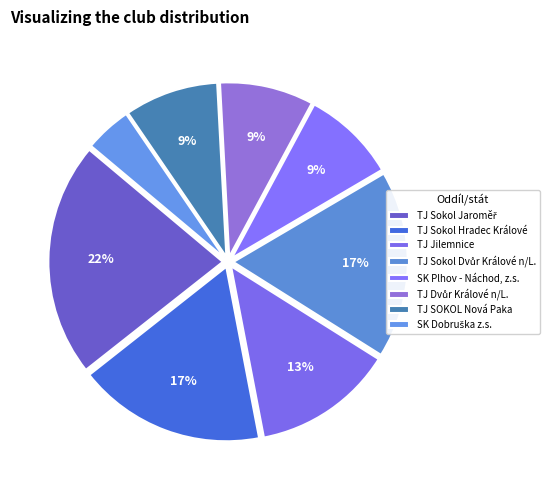

Is there a majority slice in this chart?

No